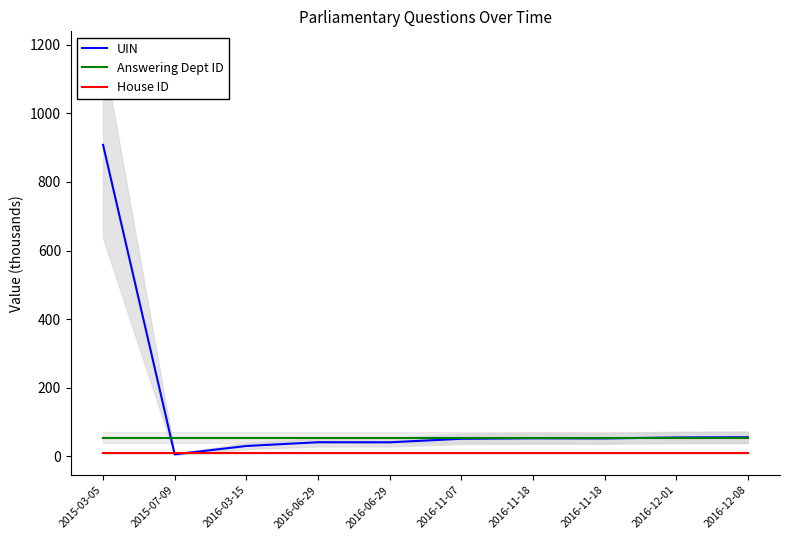

Which label corresponds to the largest value in the chart?

2015-03-05